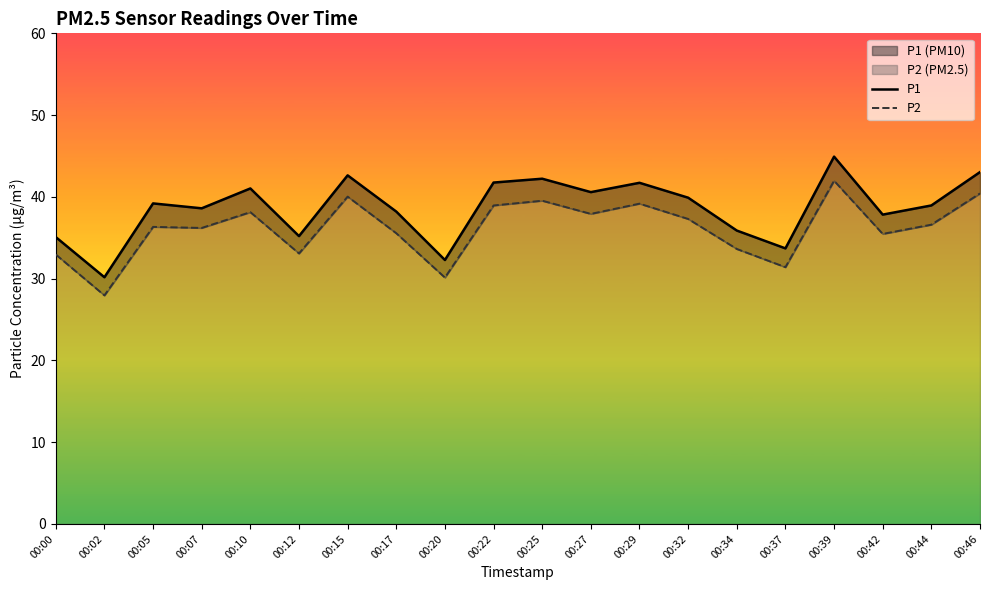

At which category does P2 reach its first local peak?

00:05